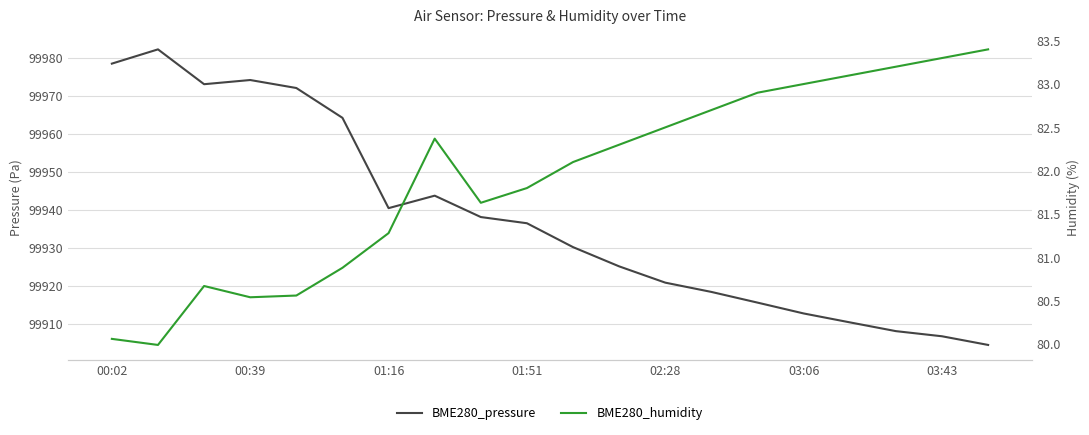

Rank the series by their average value, from lowest to highest.

BME280_humidity, BME280_pressure